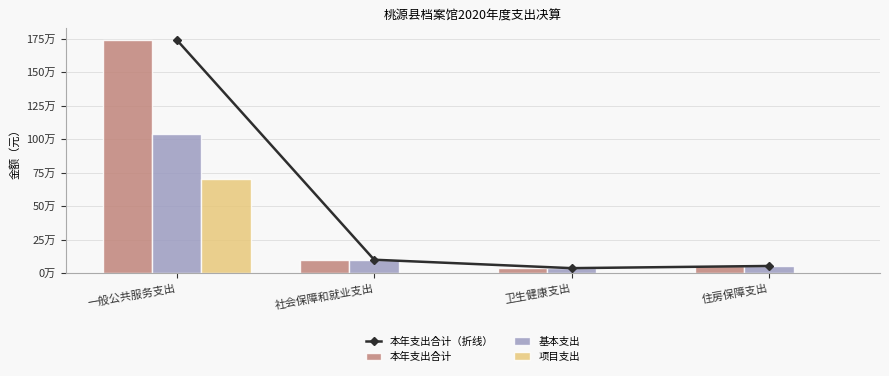

The 基本支出 series shows 50568.0 at 卫生健康支出. True or false?

False